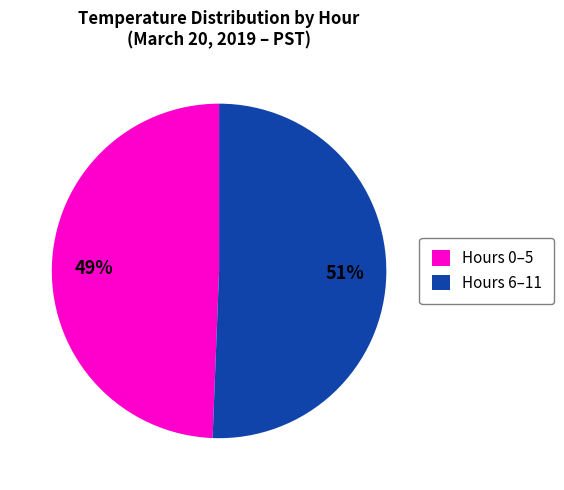

Which category has the biggest portion of the pie?

Hours 6–11